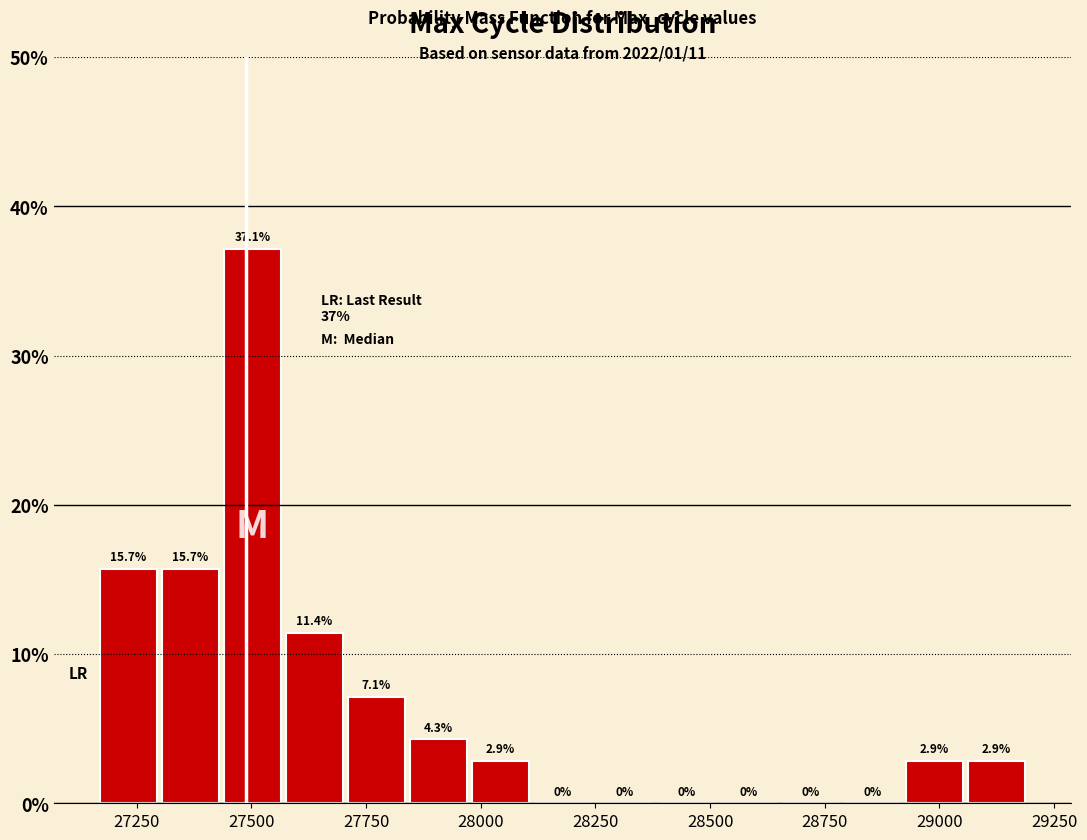

Read against the x-axis, roughly where is the centre of the tallest bar?

27500